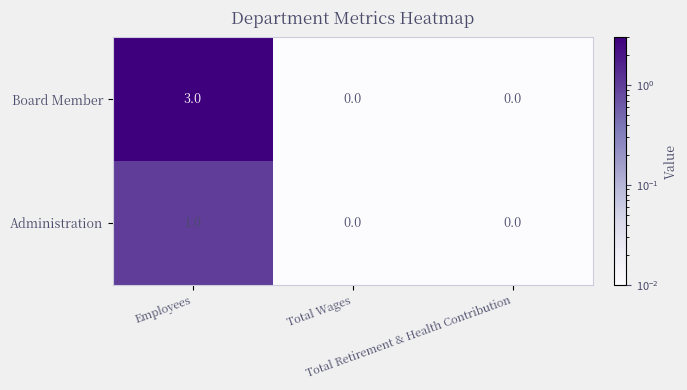

Which series has the largest total across all categories?

Board Member